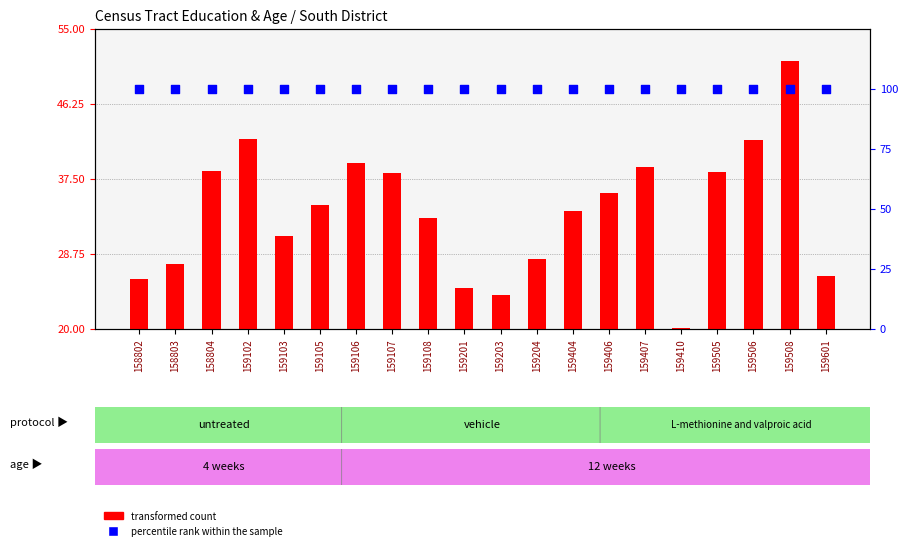

What is the total value across all series at 159406?

135.9